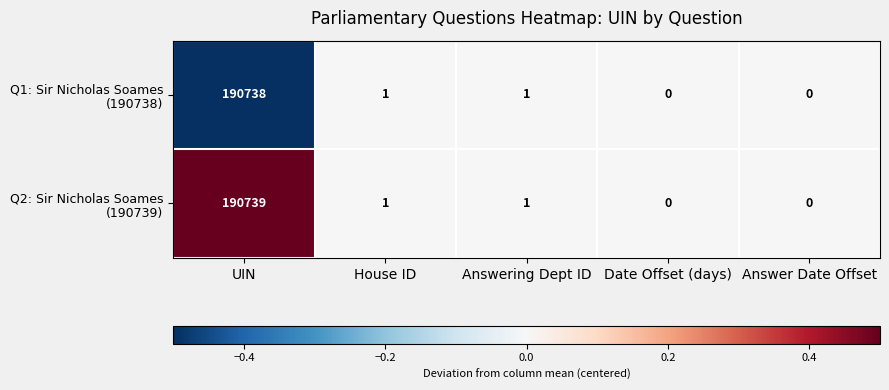

At which category is the sum across all series the highest?

UIN